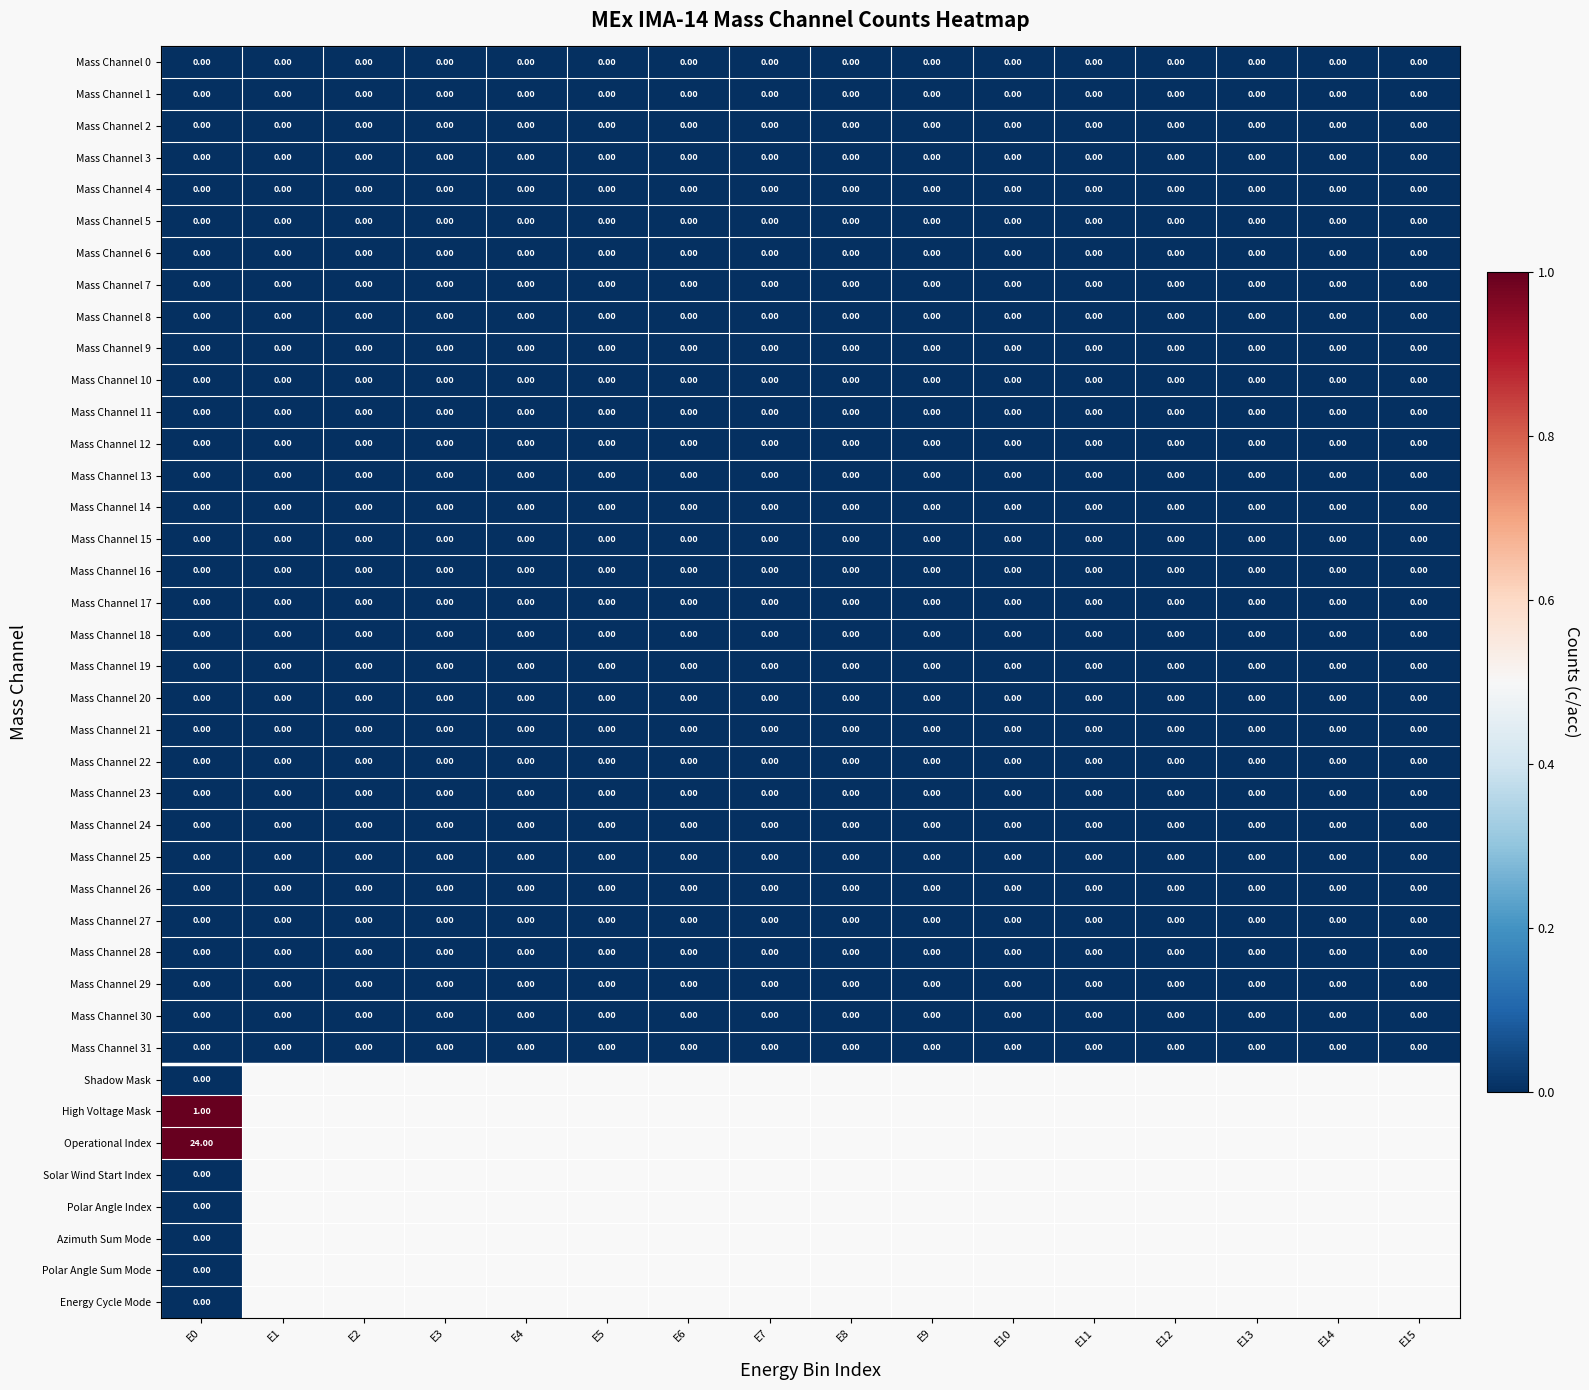

How many categories are shown in the chart?

16